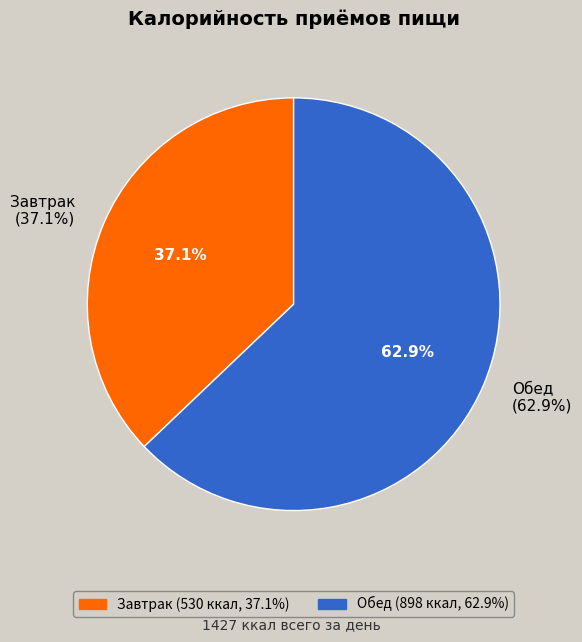

To the nearest percent, what is the average slice percentage?

50%